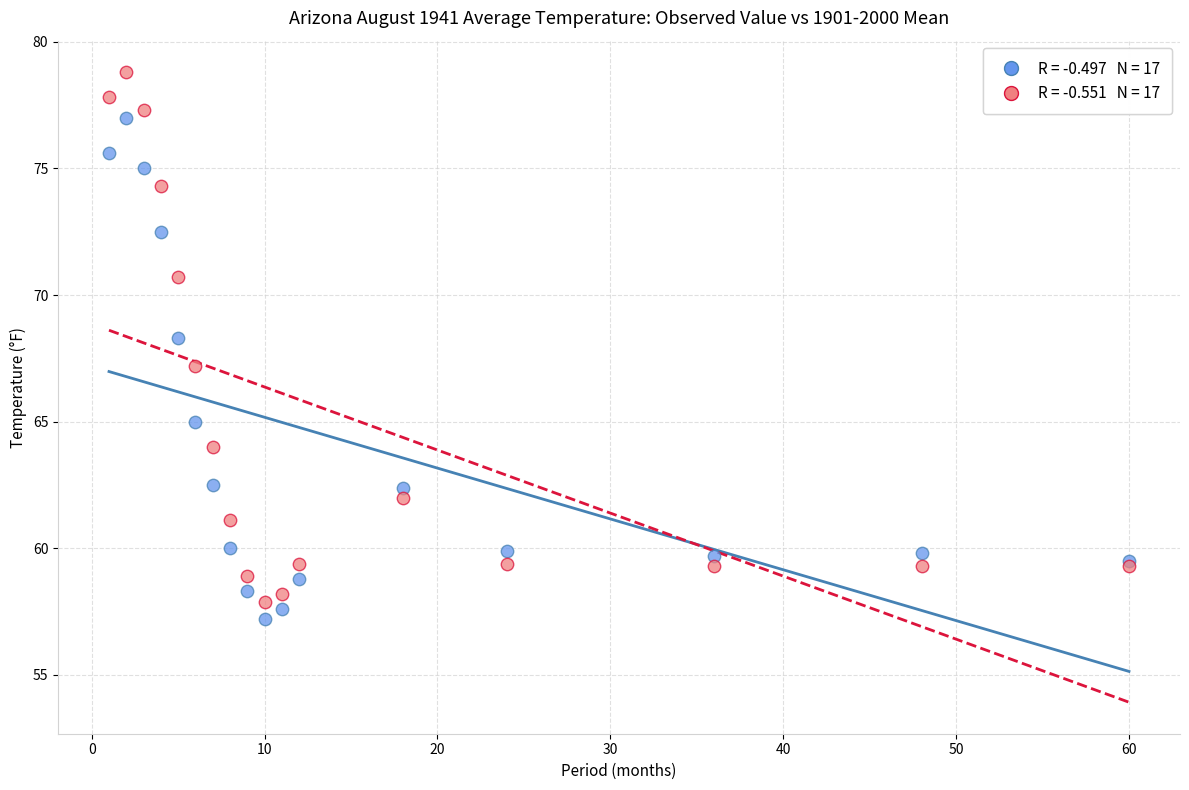

Across all series, what Y value is closest to 68?

68.3